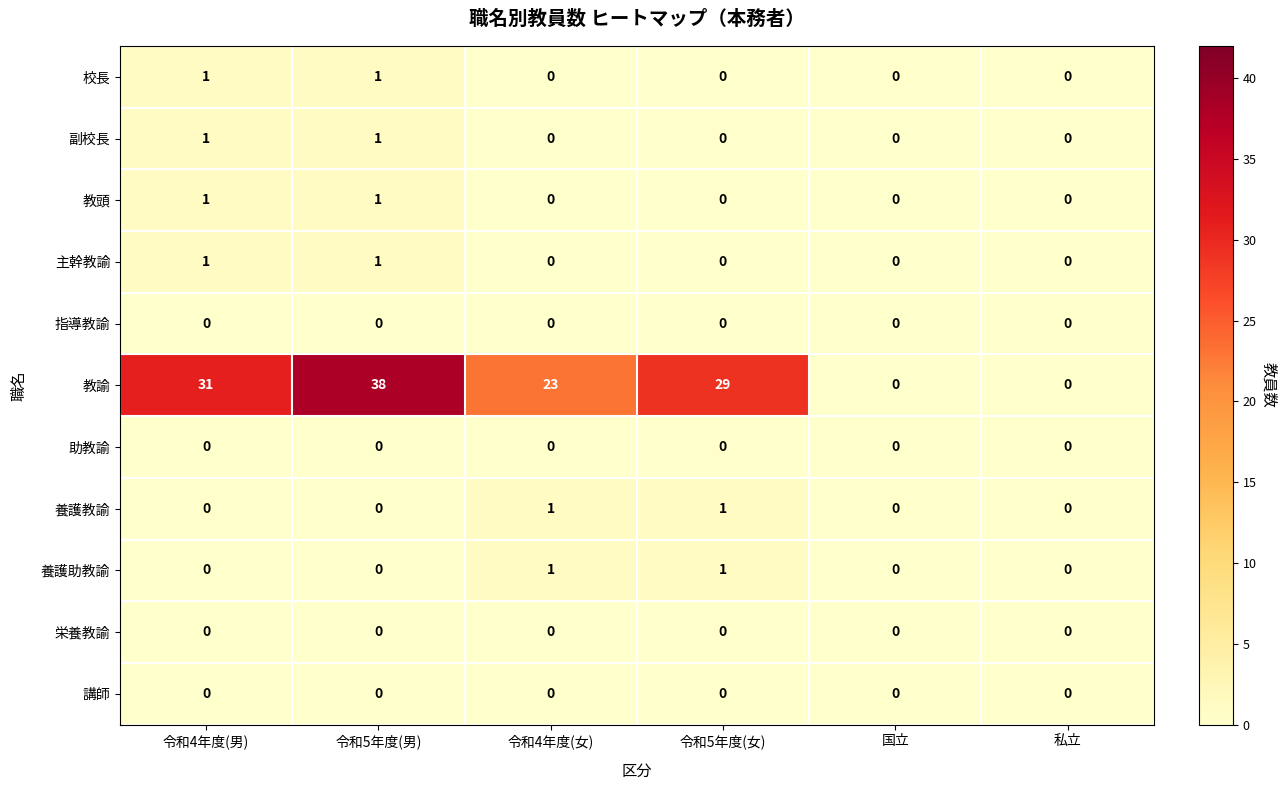

What is the maximum value shown in the chart?

38